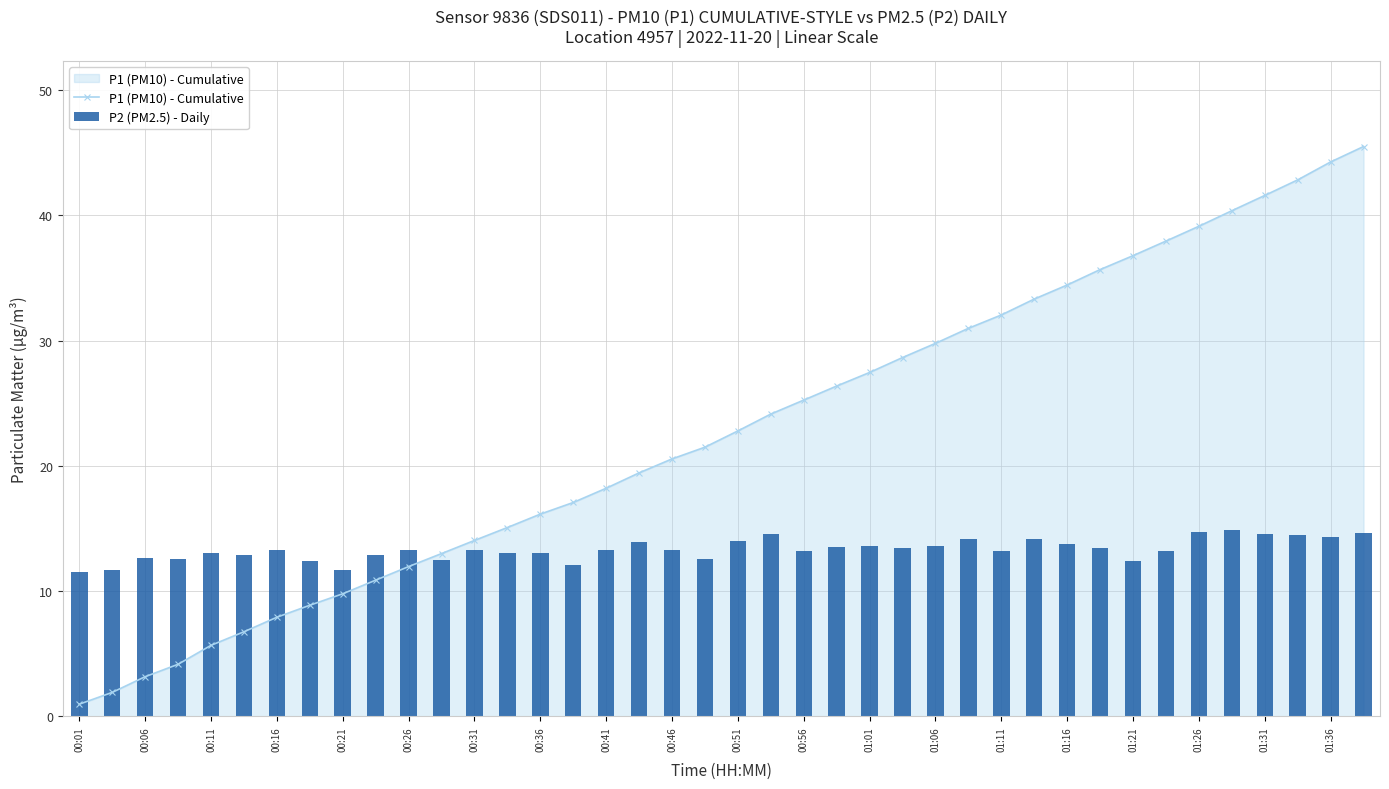

Reading right to left, list all the values displayed in this chart.

P1 (PM10) - Cumulative: 45.5	44.3	42.8	41.6	40.4	39.1	37.9	36.8	35.7	34.4	33.3	32.0	31.0	29.8	28.6	27.5	26.4	25.3	24.1	22.8	21.5	20.6	19.4	18.2	17.1	16.1	15.1	14.0	13.0	12.0	10.9	9.8	8.9	7.9	6.8	5.7	4.2	3.2	1.9	1.0
P2 (PM2.5) - Daily: 14.6	14.3	14.5	14.5	14.9	14.7	13.2	12.4	13.4	13.8	14.2	13.2	14.1	13.6	13.5	13.6	13.5	13.2	14.5	14.0	12.6	13.3	13.9	13.3	12.1	13.0	13.1	13.3	12.5	13.3	12.9	11.7	12.4	13.3	12.9	13.0	12.5	12.6	11.7	11.5